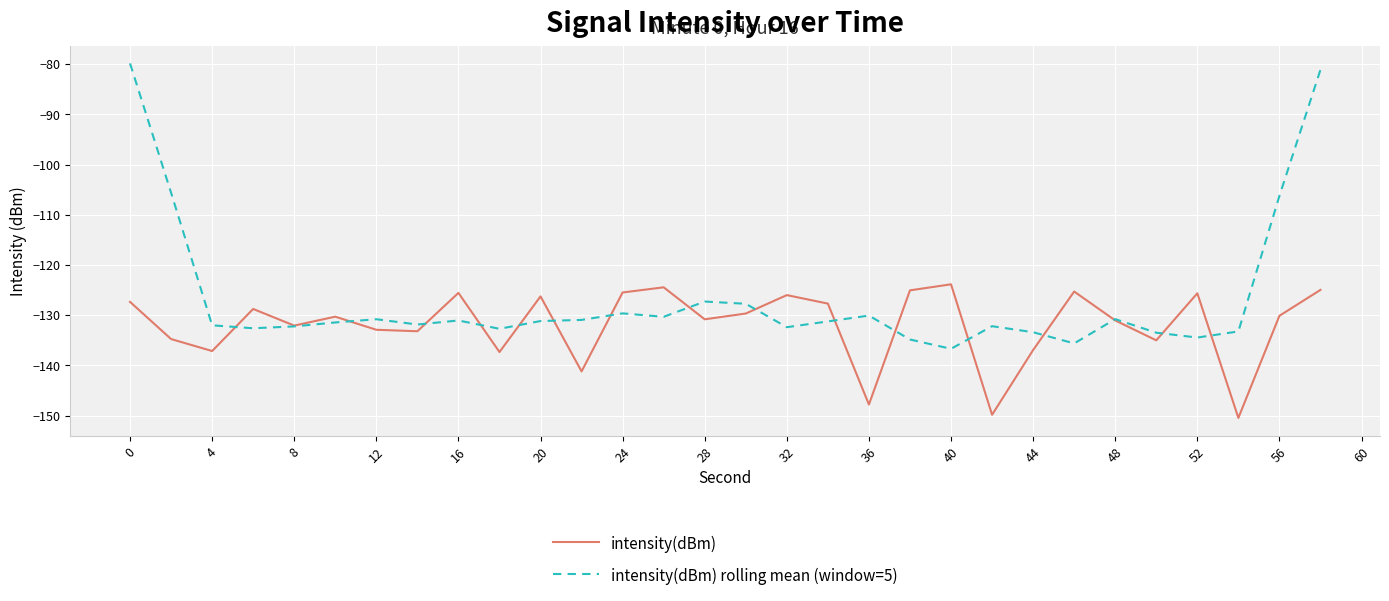

Which series has the largest range (max minus min)?

intensity(dBm) rolling mean (window=5)